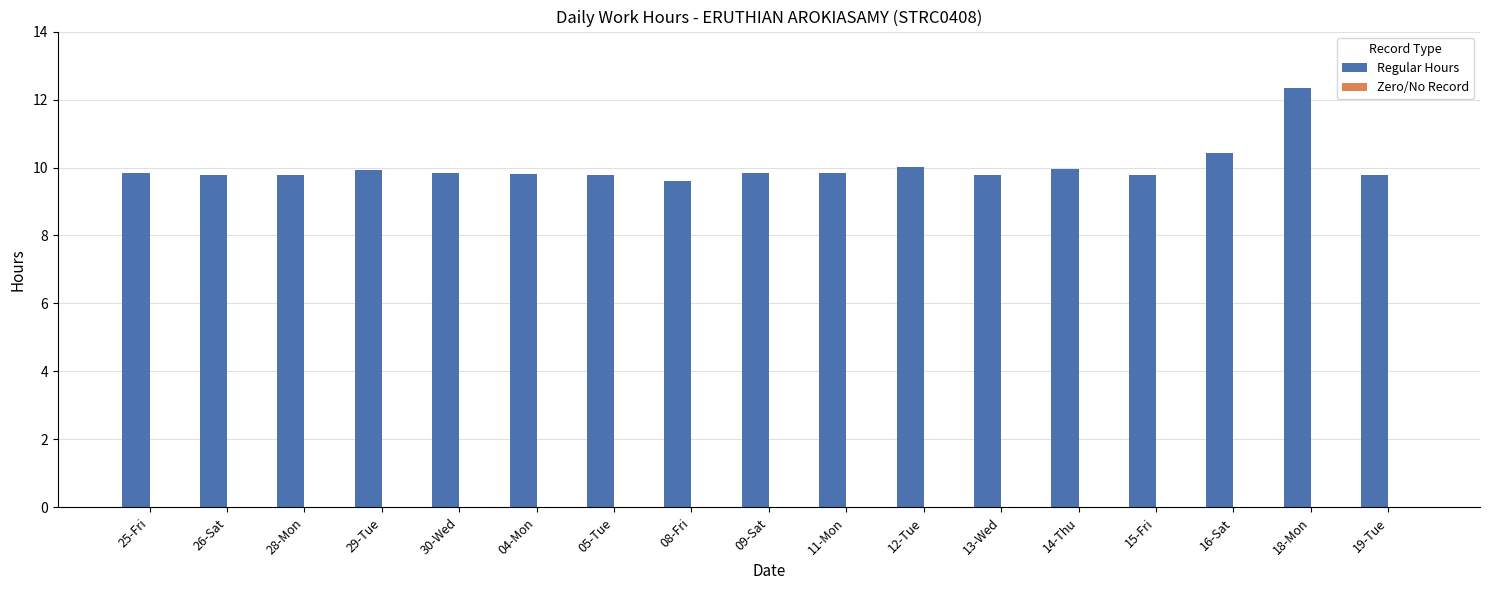

How many distinct data groups are displayed?

1